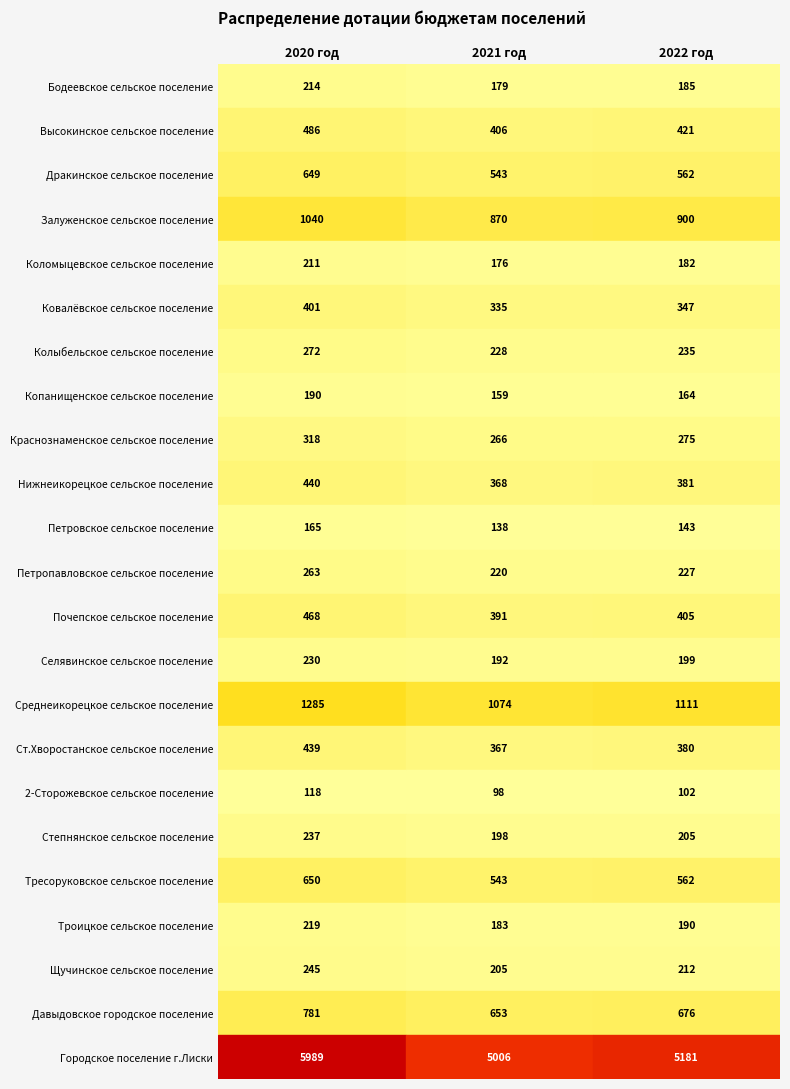

Is the value of Высокинское сельское поселение at 2 greater than the value of Петропавловское сельское поселение at 2?

Yes